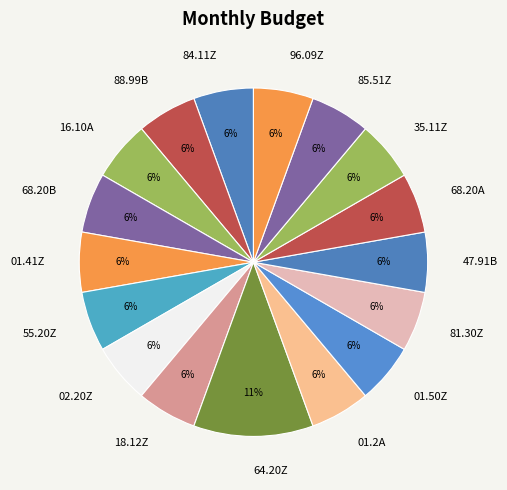

Is 01.2A the majority of the pie?

No